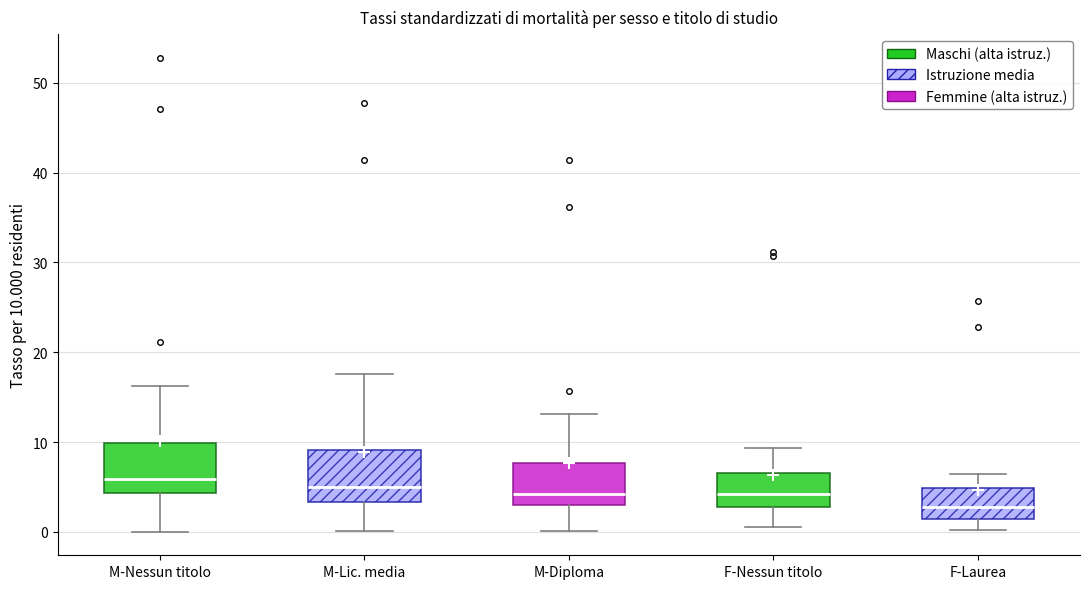

Where is the lower edge of the box for M-Nessun titolo on the y-axis? The values are not printed on the chart, so give them approximately, as read against the axis.

4